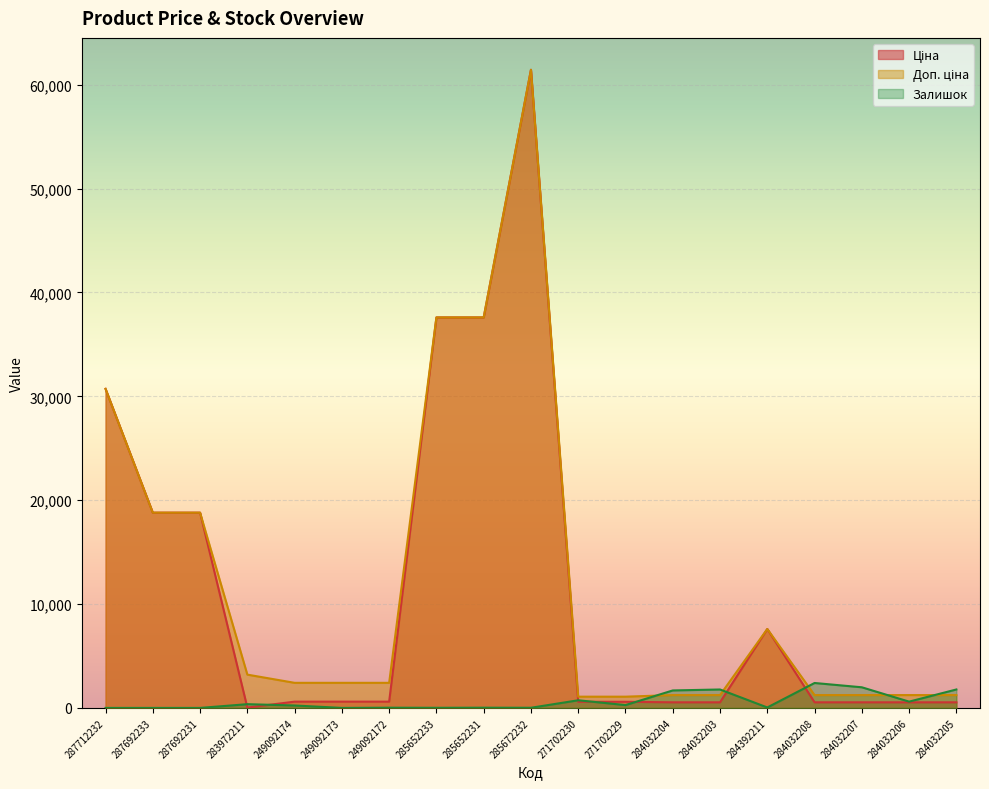

Which series ends up on top after the final intersection of Залишок and Доп. ціна?

Залишок